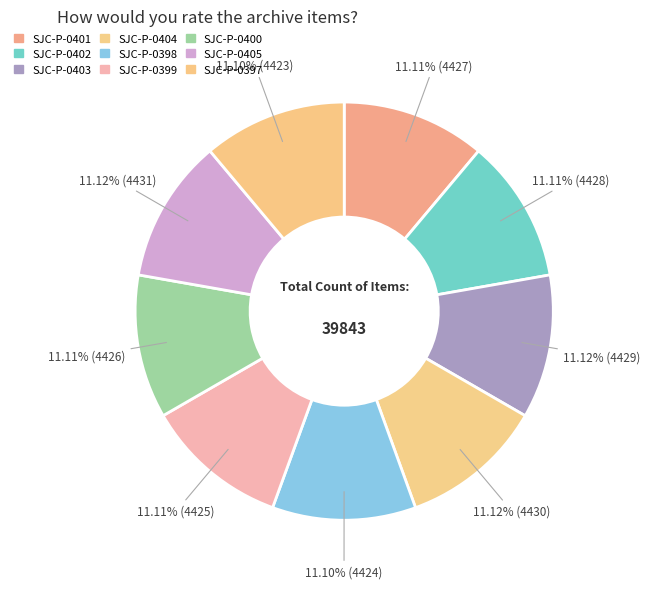

To the nearest percent, what is the average slice percentage?

11%